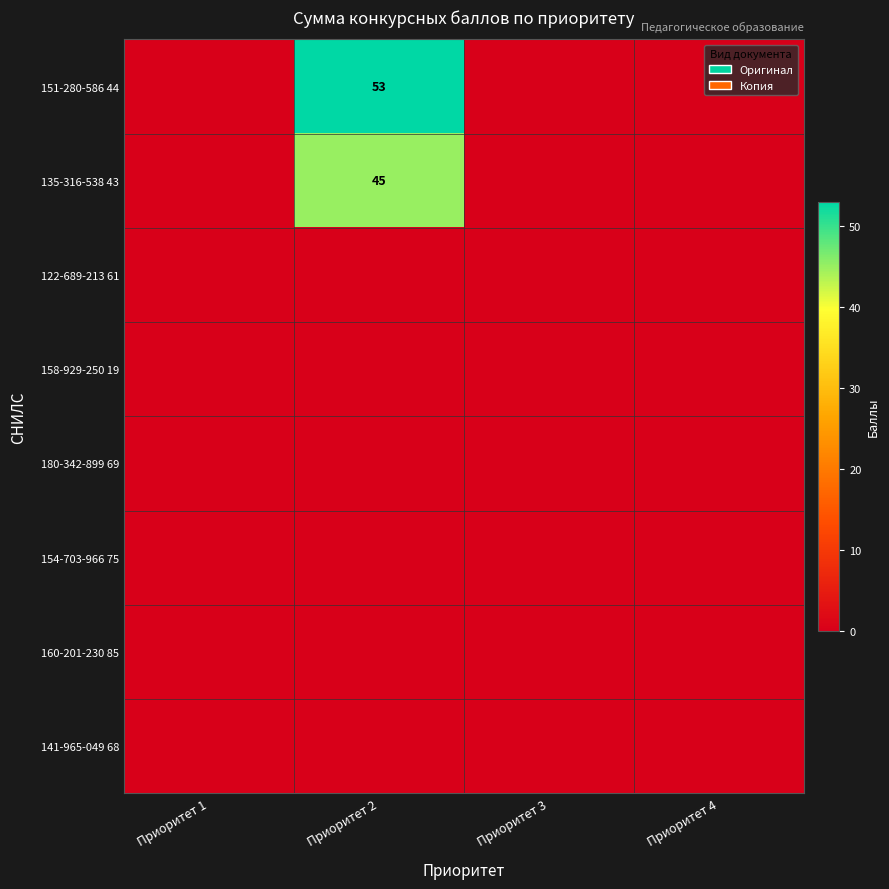

At which label is 151-280-586 44 closest to 26?

Приоритет 1